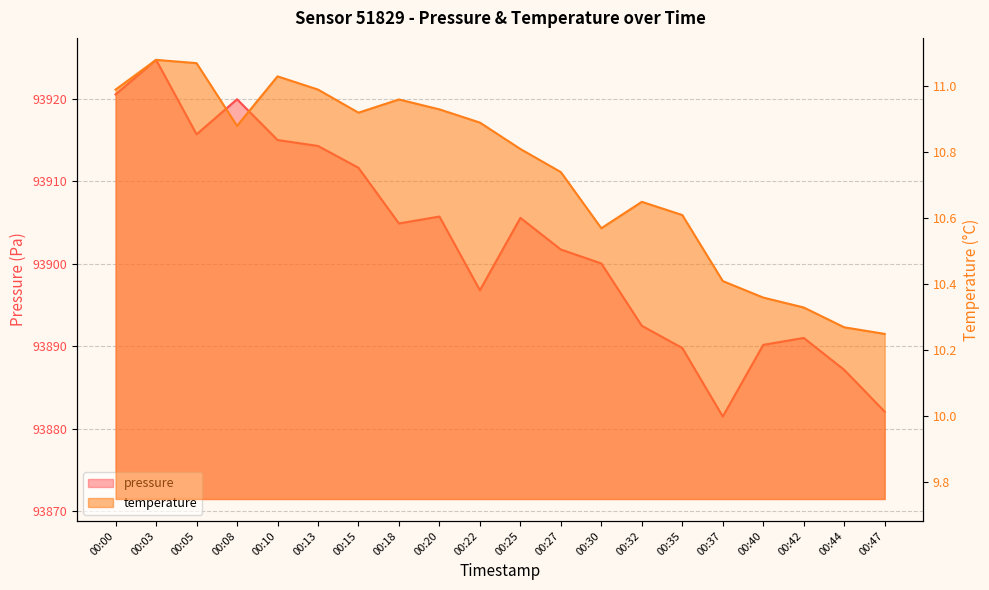

At 00:44, list the series in order from largest to smallest.

pressure, temperature